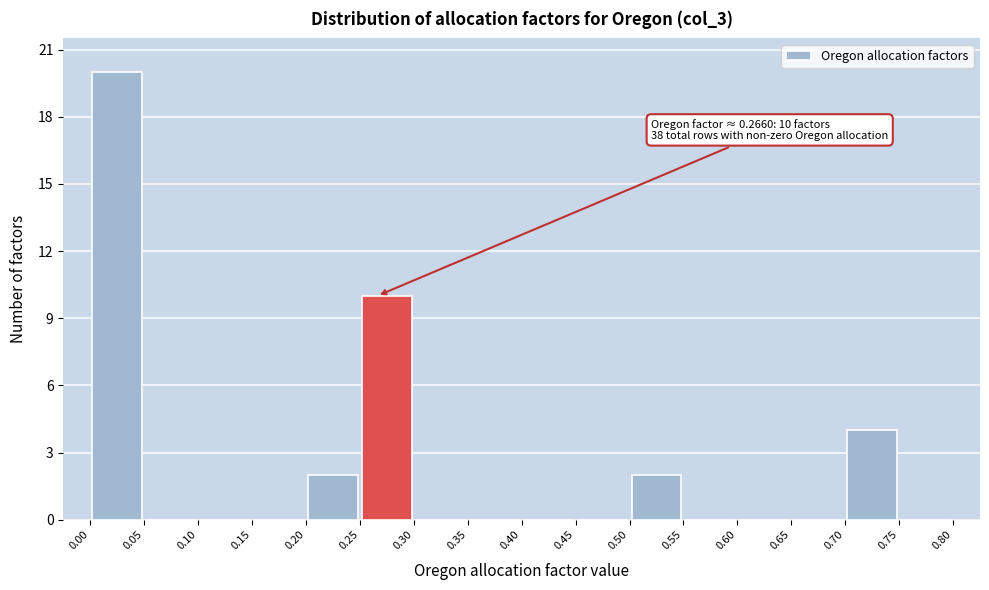

Over which range of the x-axis is the bar tallest?

0.00 to 0.05